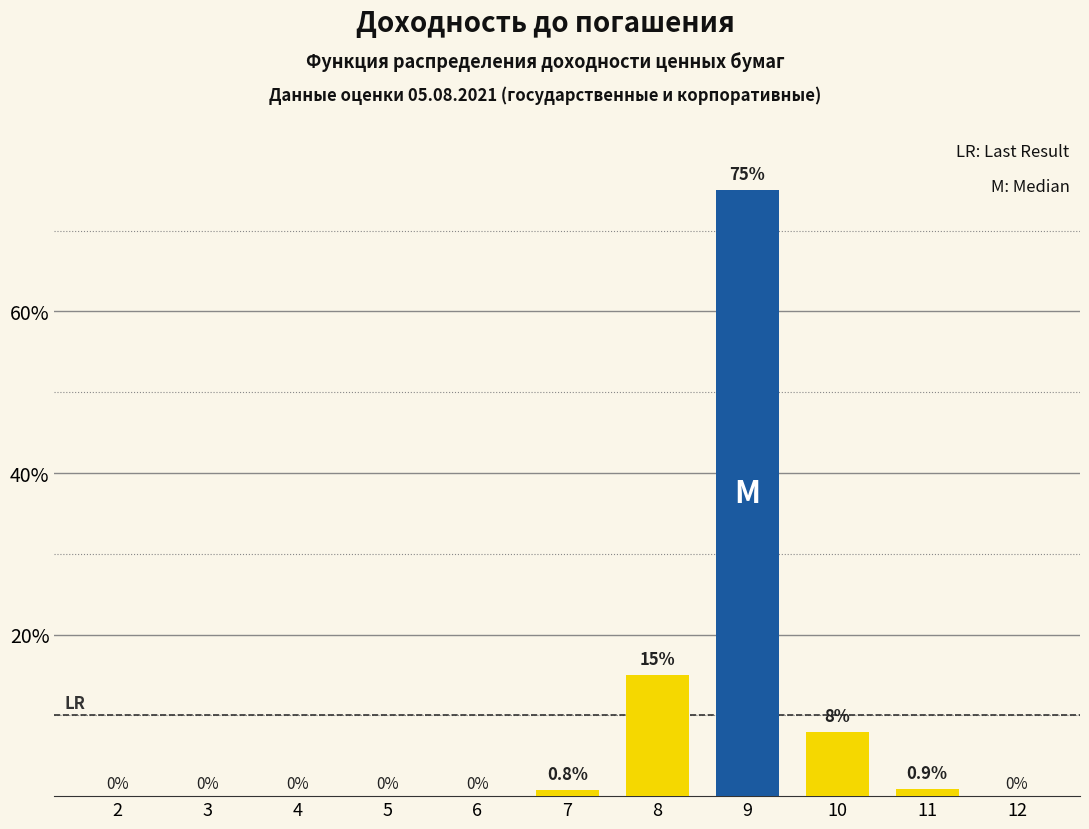

Reading left to right, extract all data points from this chart.

2=0.0	3=0.0	4=0.0	5=0.0	6=0.0	7=0.8	8=15.0	9=75.0	10=8.0	11=0.9	12=0.0